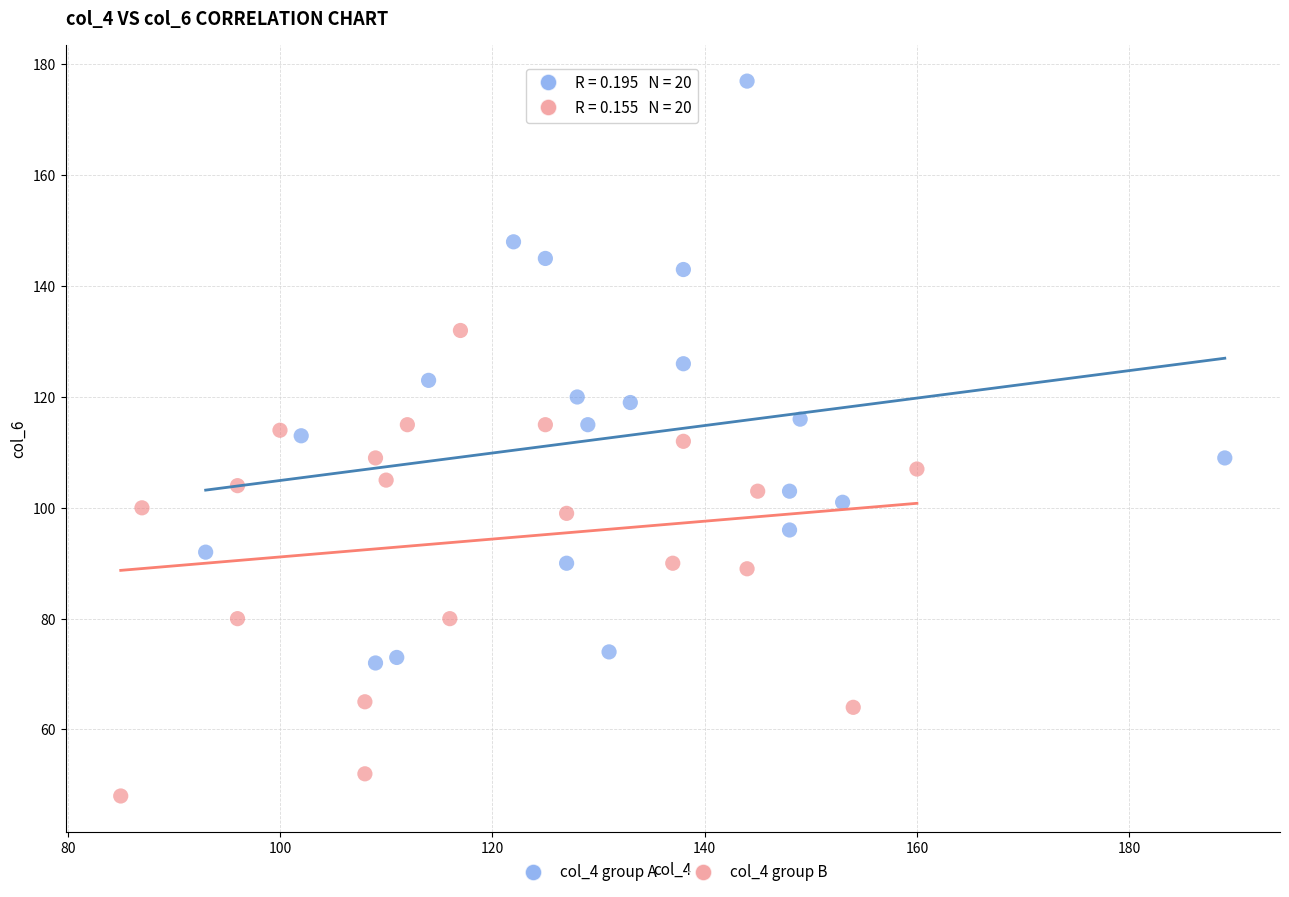

Which series reaches the minimum Y coordinate?

col_4 group B